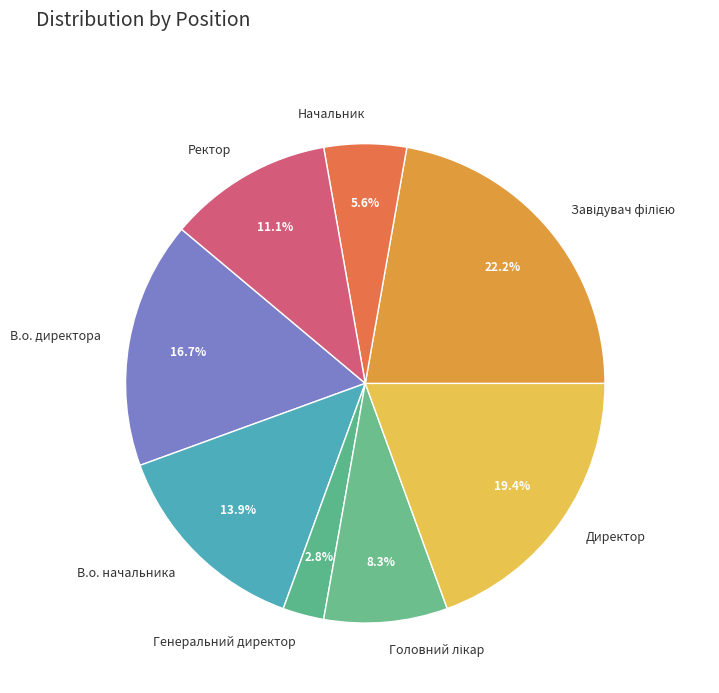

Is it true that В.о. директора is 5% of the pie?

False